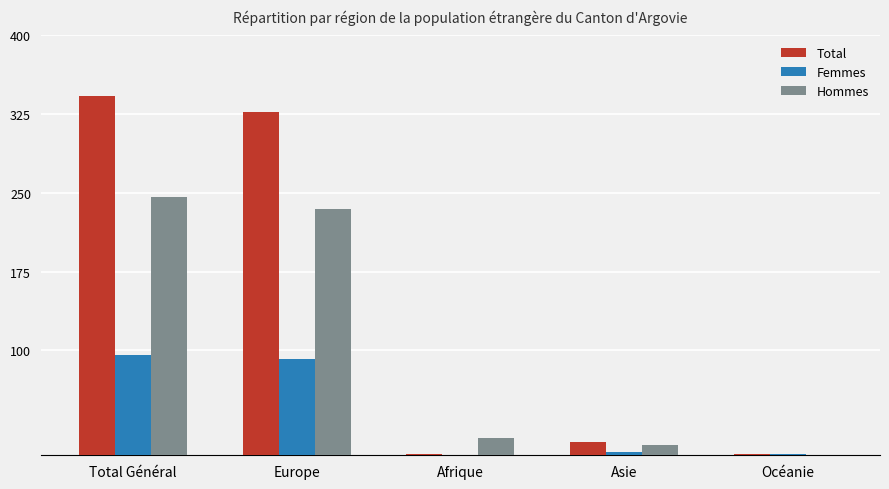

What is the greatest value displayed?

342